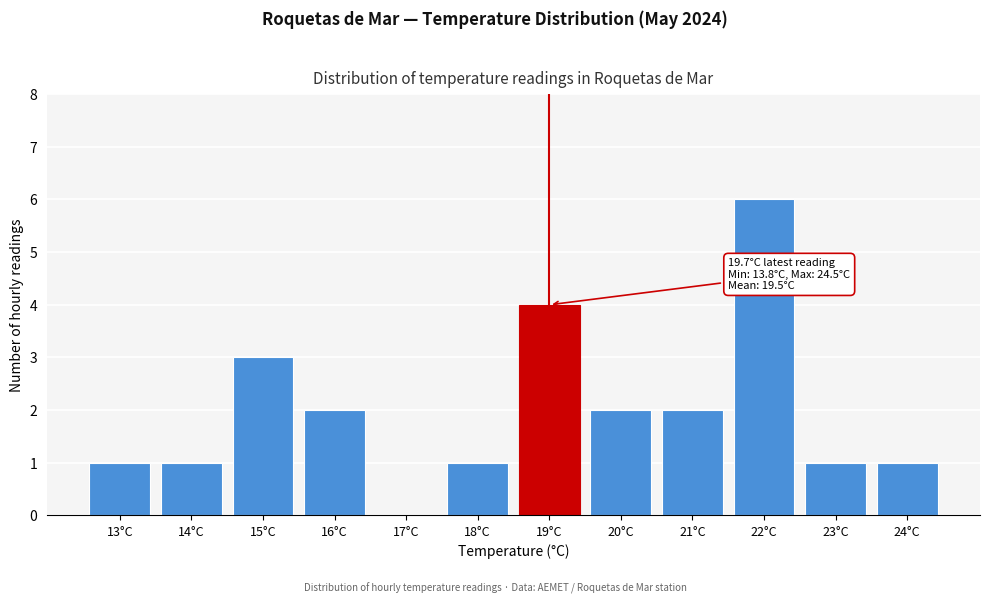

Reading left to right, what are all the values shown in this chart?

13°C=1	14°C=1	15°C=3	16°C=2	17°C=0	18°C=1	19°C=4	20°C=2	21°C=2	22°C=6	23°C=1	24°C=1